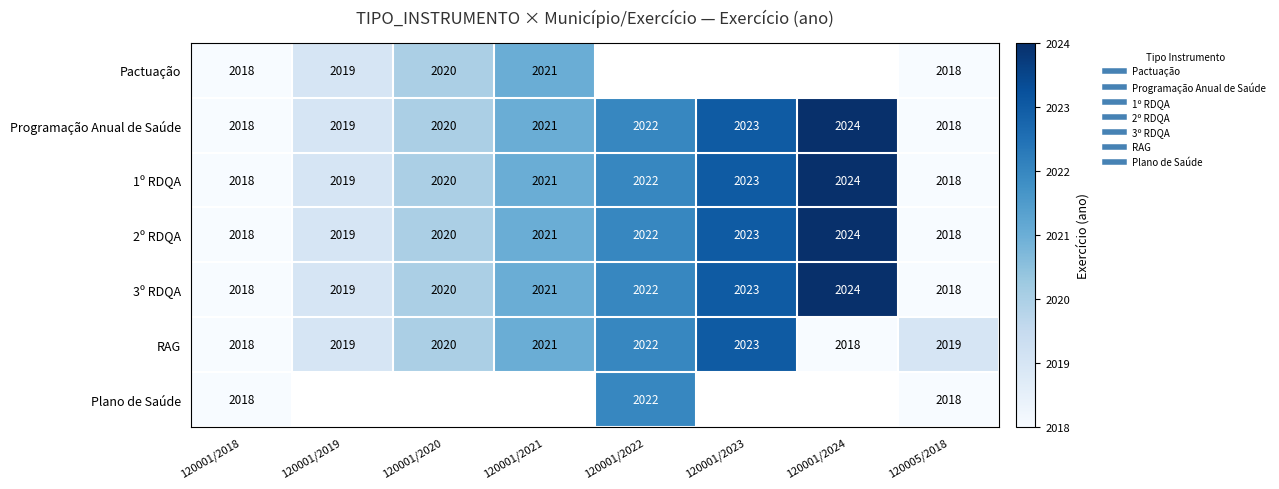

Read the 3º RDQA value at 120005/2018.

2018.0